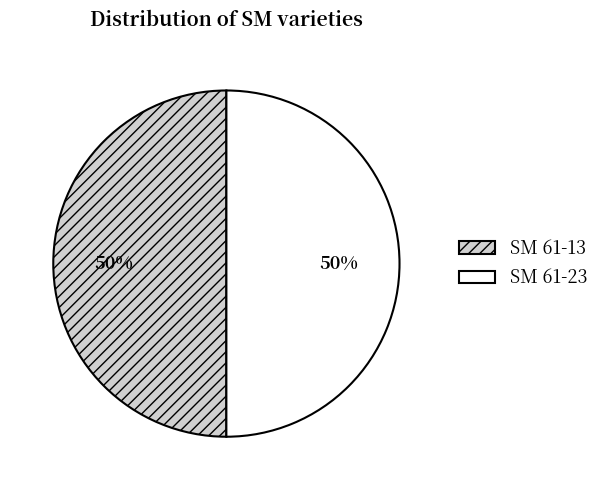

To the nearest percent, what portion does SM 61-23 represent?

50%